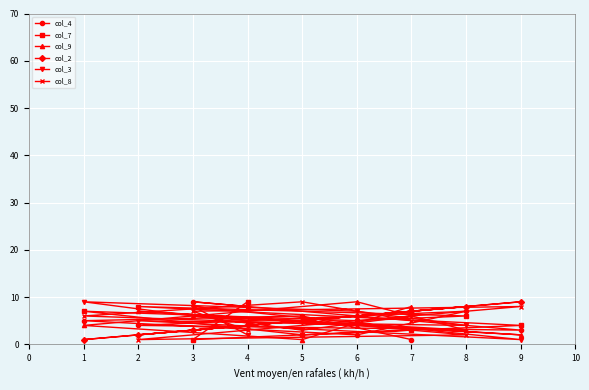

The value of col_2 at 2 is 2. True or false?

True